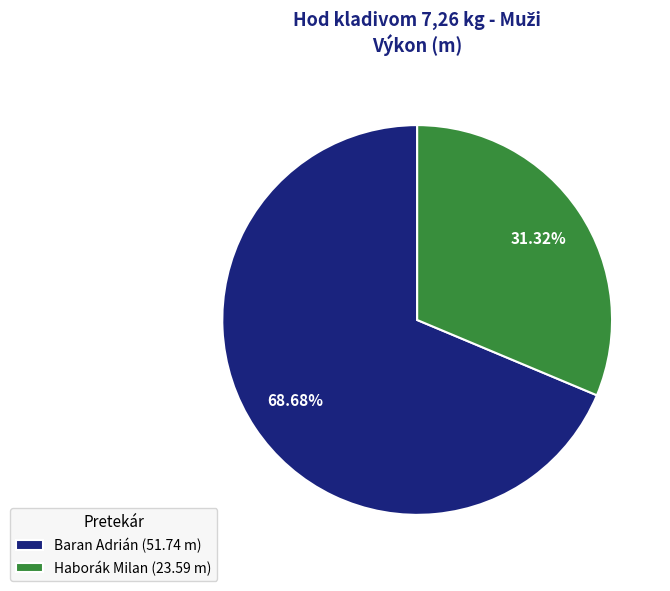

To the nearest percent, what percentage of the pie is Baran Adrián?

69%